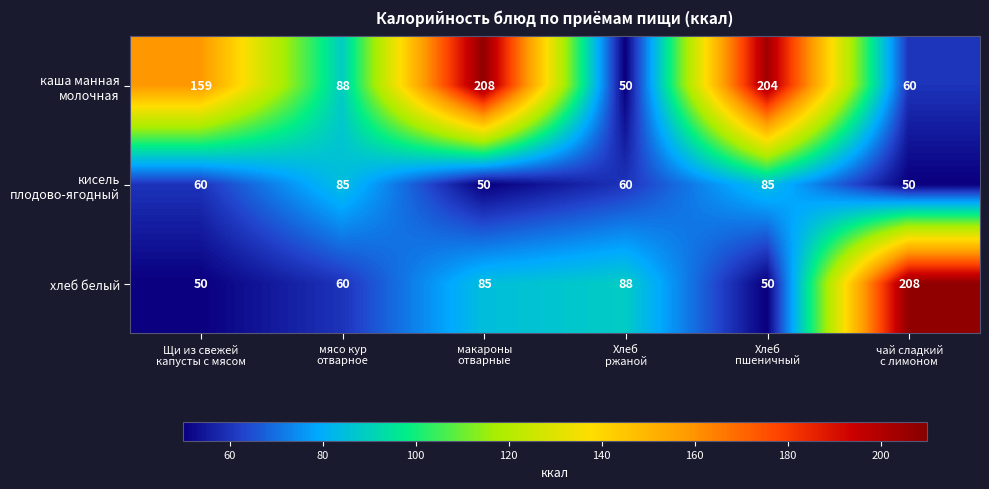

How many categories are shown in the chart?

6